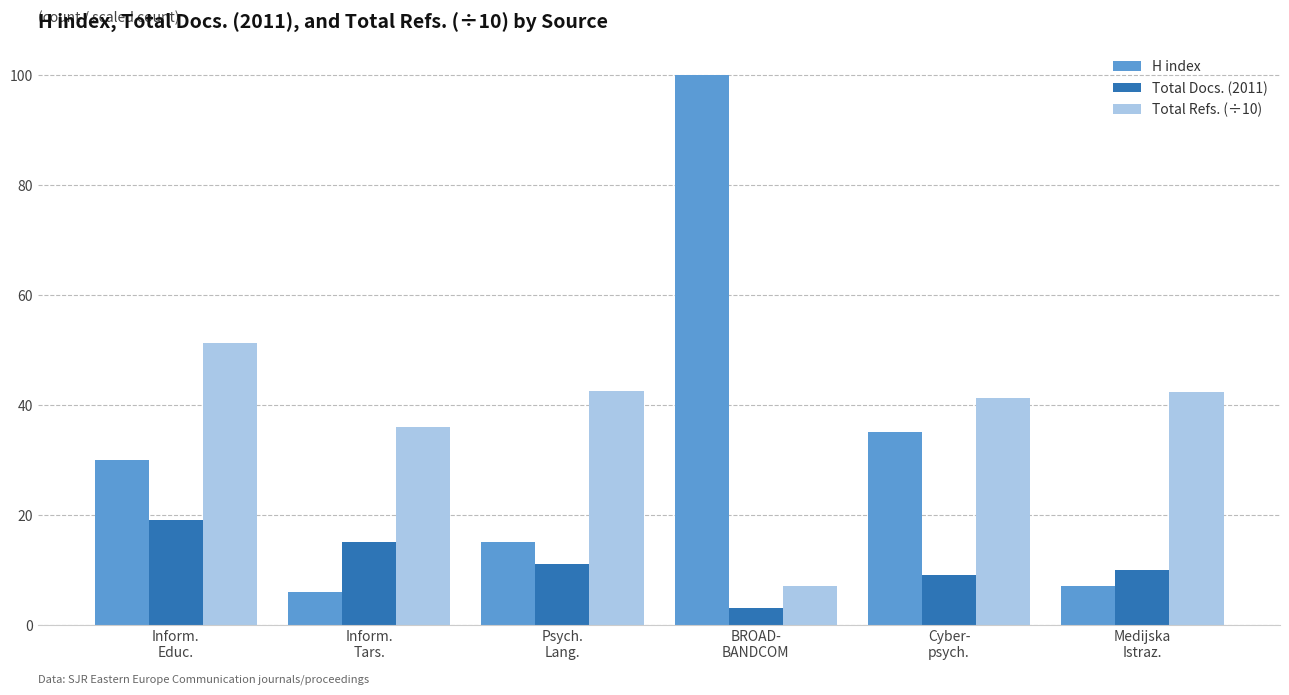

What is the sum of all Total Refs. (÷10) values?

220.4